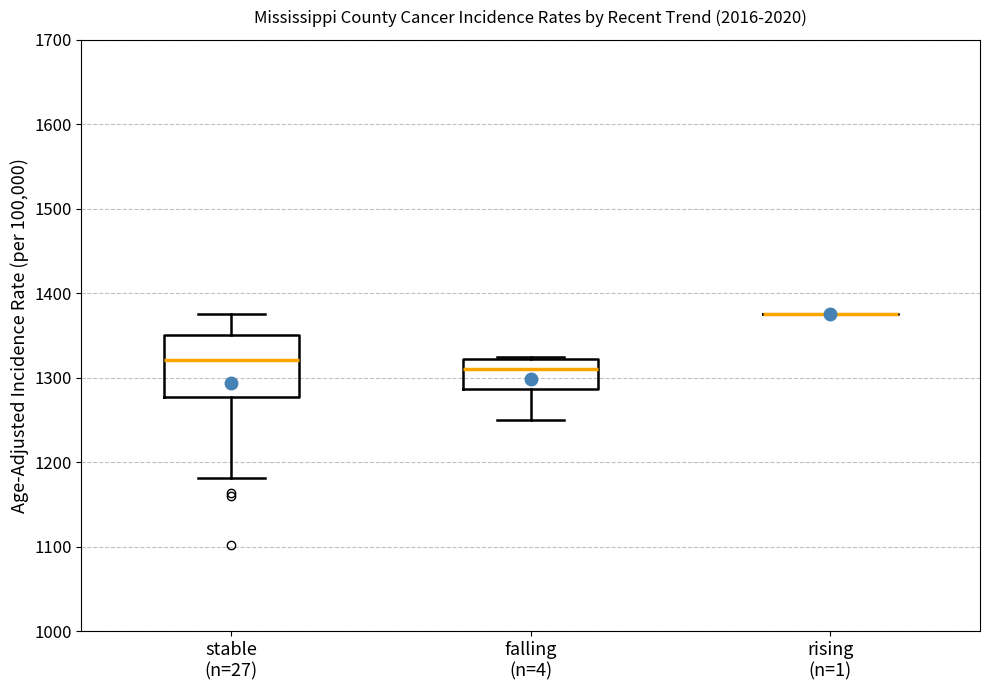

Which box is the tallest, from its lower edge to its upper edge?

stable (n=27)